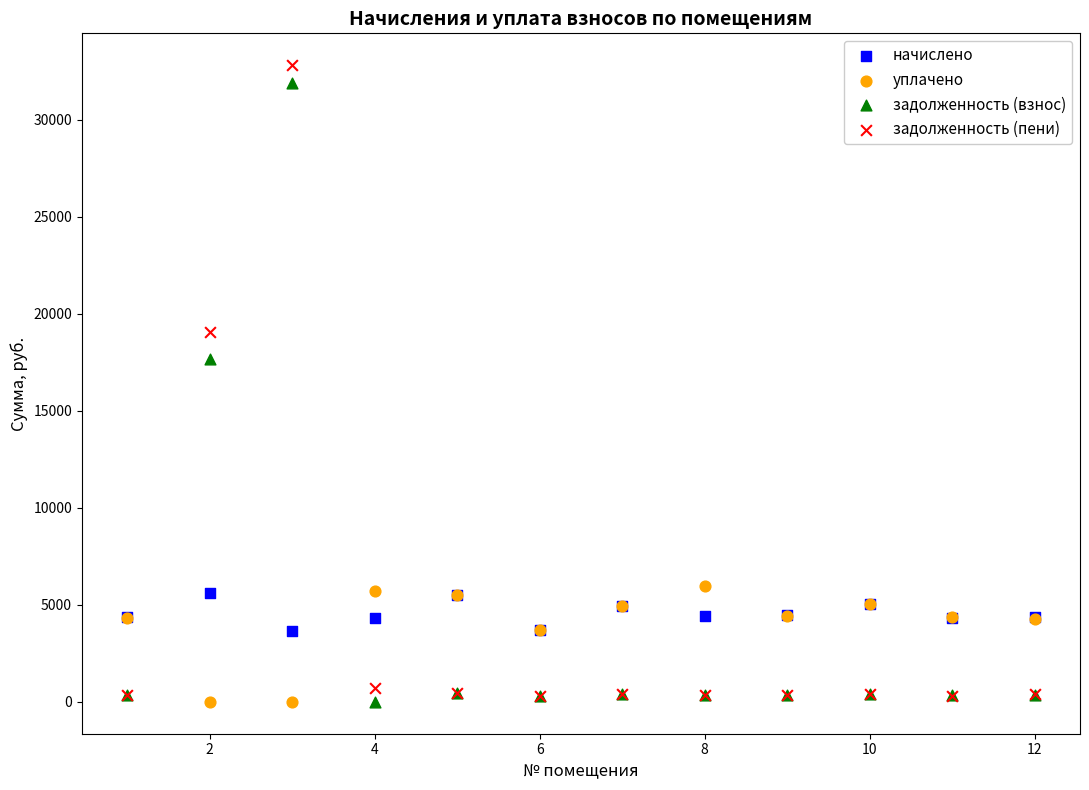

In the задолженность (взнос) series, what Y value is closest to 15954?

17654.2